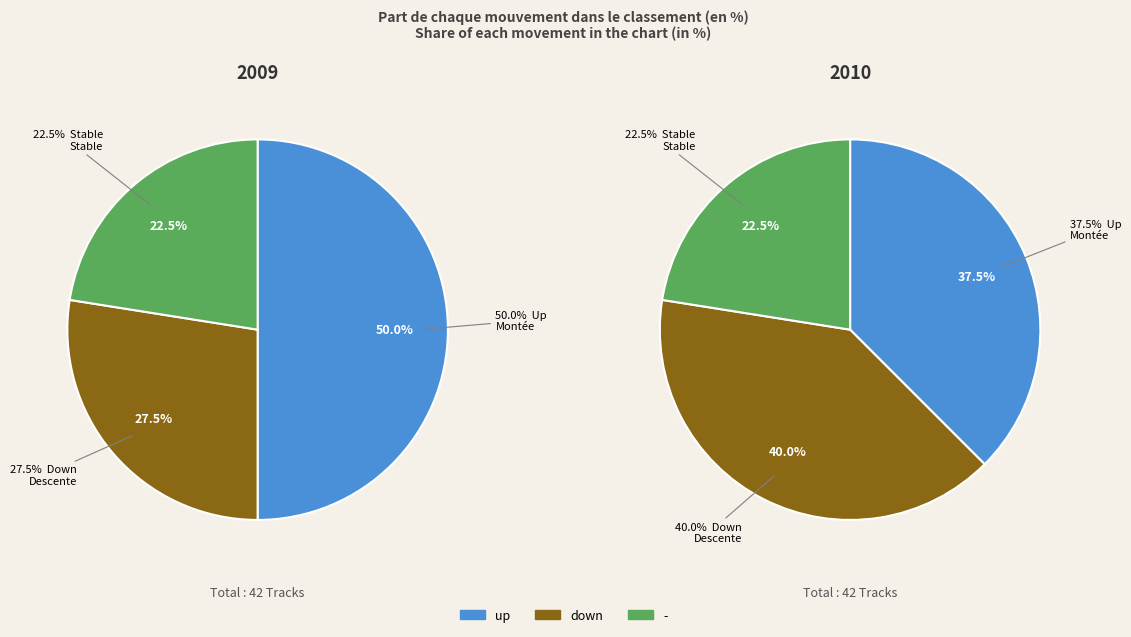

To the nearest percent, what portion does - represent?

22%